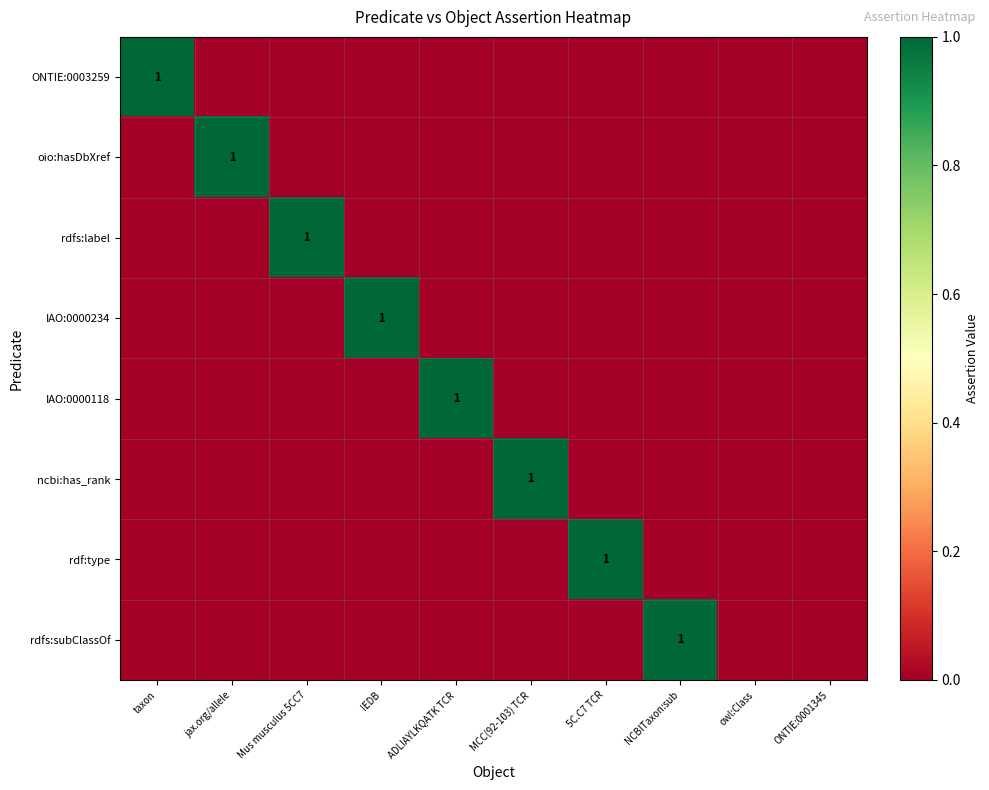

Where is rdfs:label nearest to the value 0?

taxon